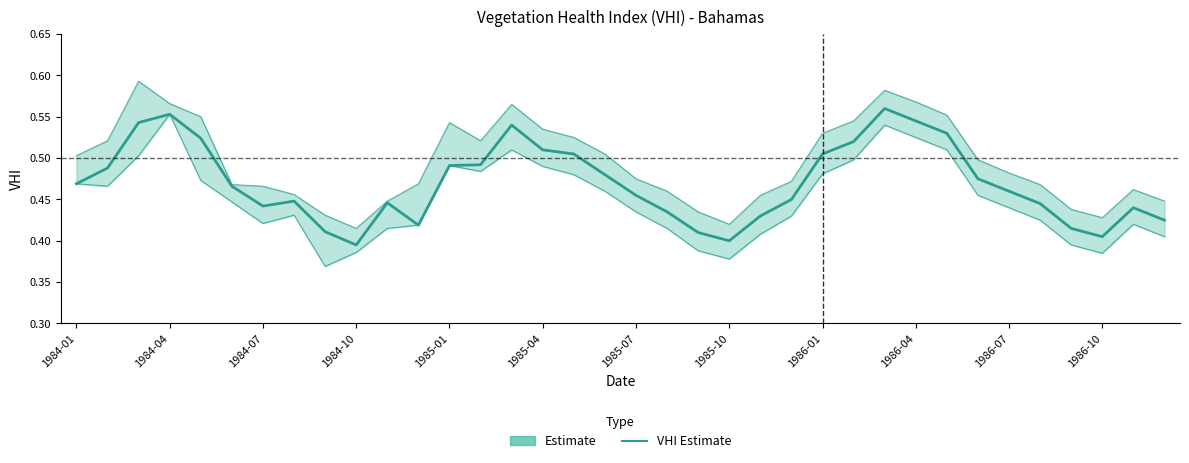

Does the chart display data point markers on the line(s)?

No